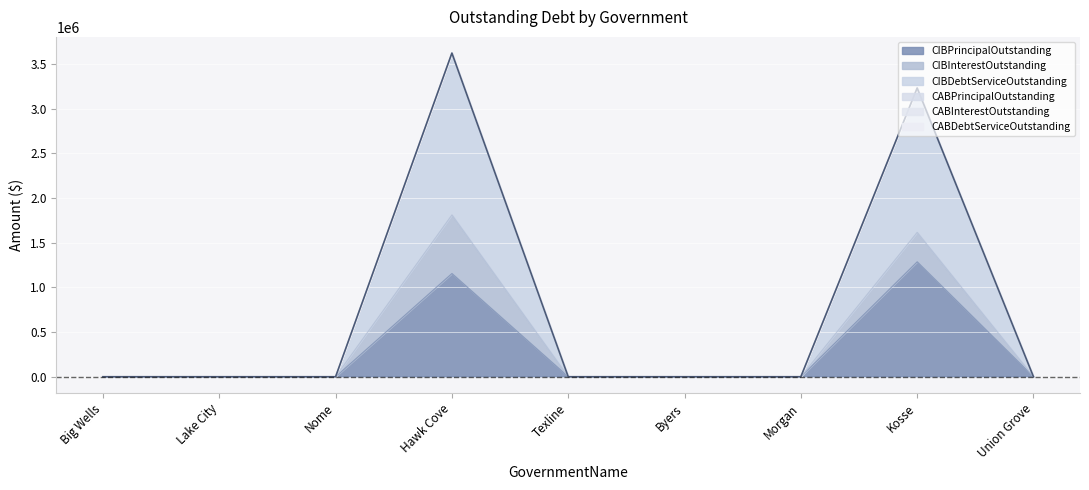

At which category does the chart reach its peak across all series?

Hawk Cove